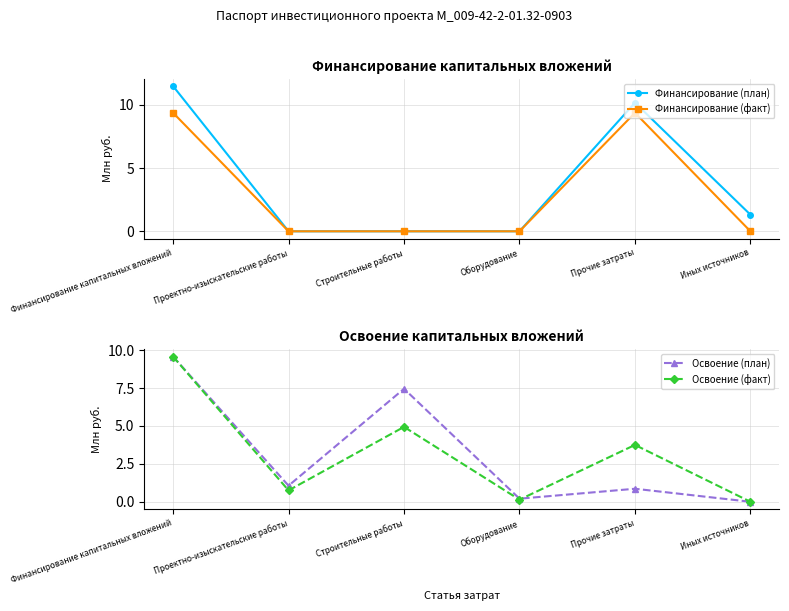

True or false: Финансирование (план) and Финансирование (факт) intersect in this chart.

False